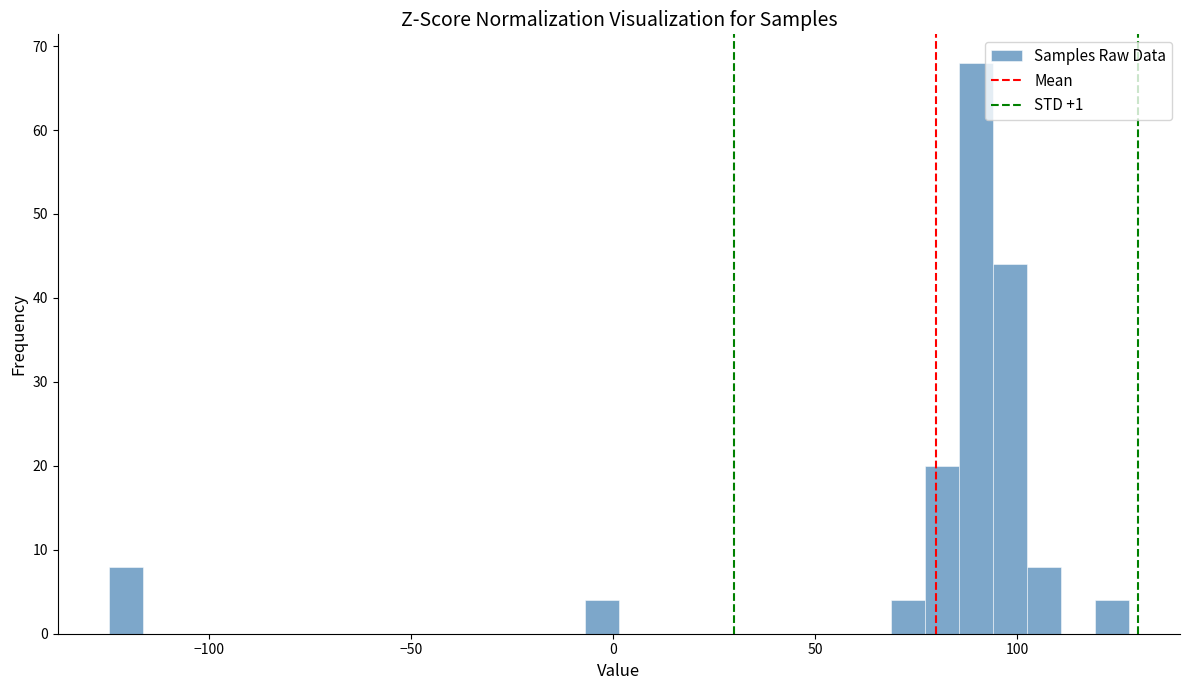

Read against the x-axis, roughly where is the centre of the tallest bar?

90